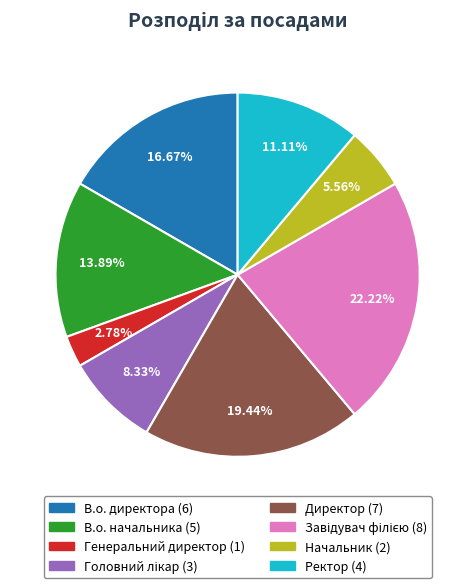

Count the number of slices in the pie.

8